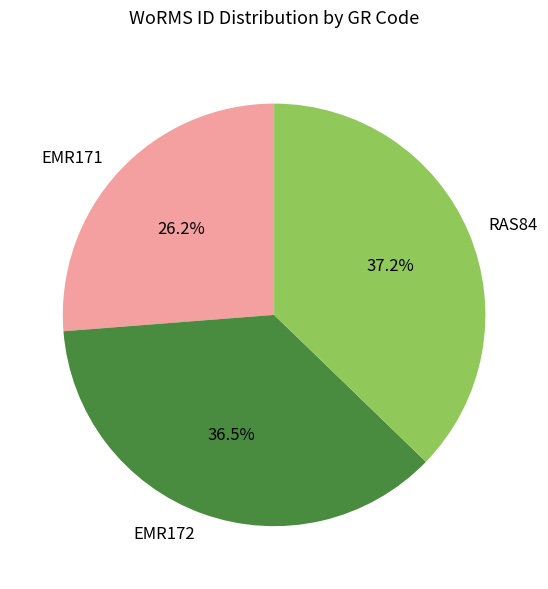

What is the ratio of the value at EMR172 to the value at RAS84?

1.0